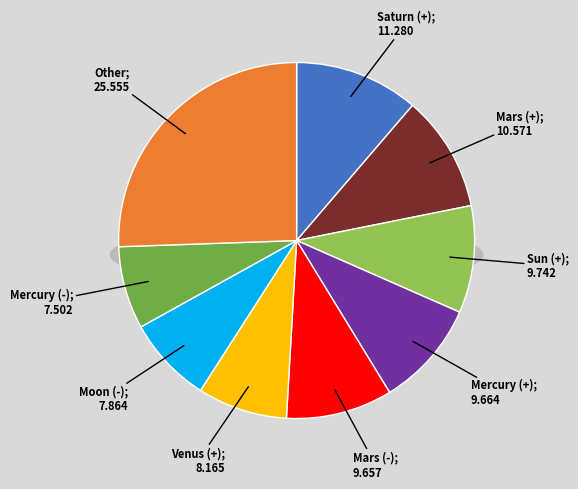

To the nearest percent, what percentage of the pie is Mars (-)?

10%